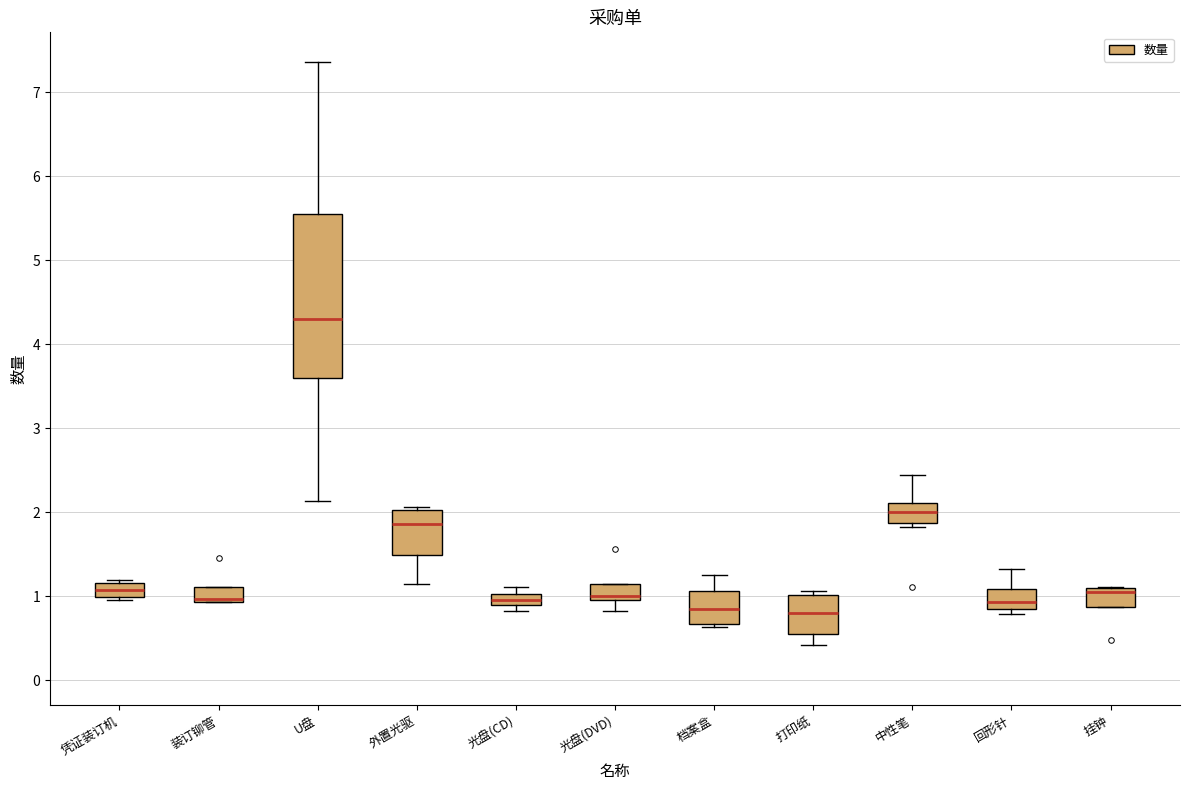

Comparing the boxes themselves (not the whiskers), which one is the tallest?

U盘